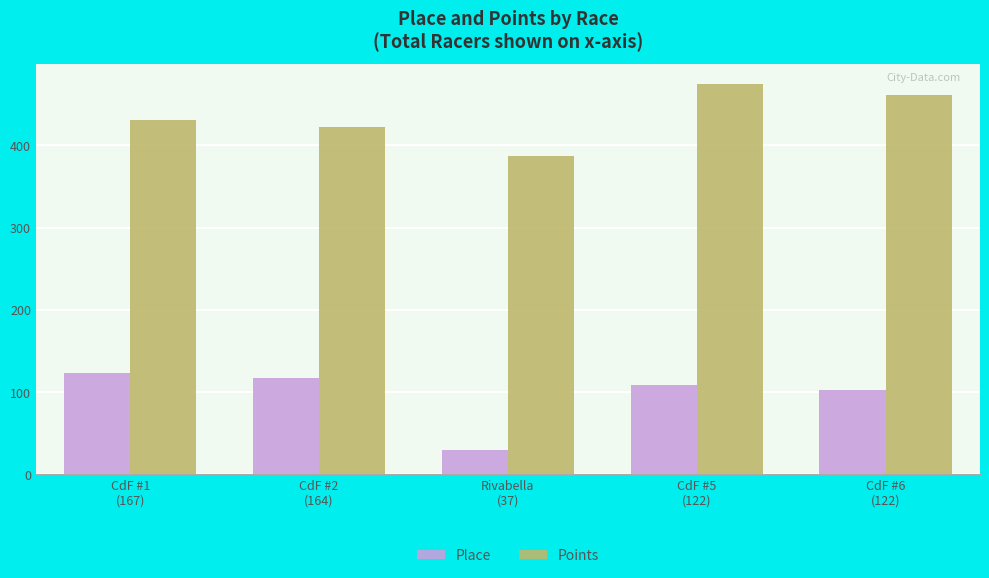

What is the sum of all Points values?

2175.9